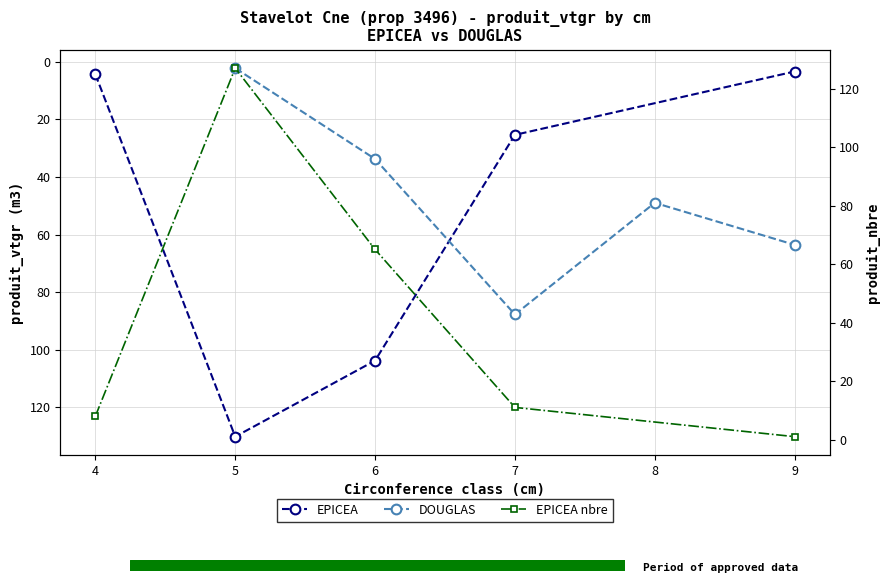

Which series has the largest total across all categories?

EPICEA